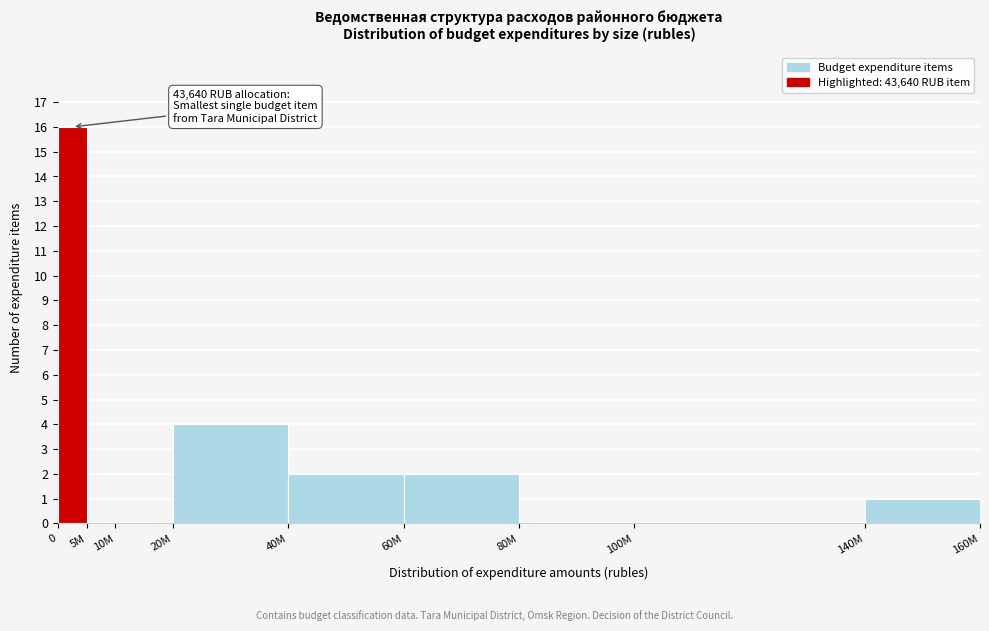

Reading left to right, what are all the values shown in this chart?

0=16	5M=0	10M=0	20M=4	40M=2	60M=2	80M=0	100M=0	140M=1